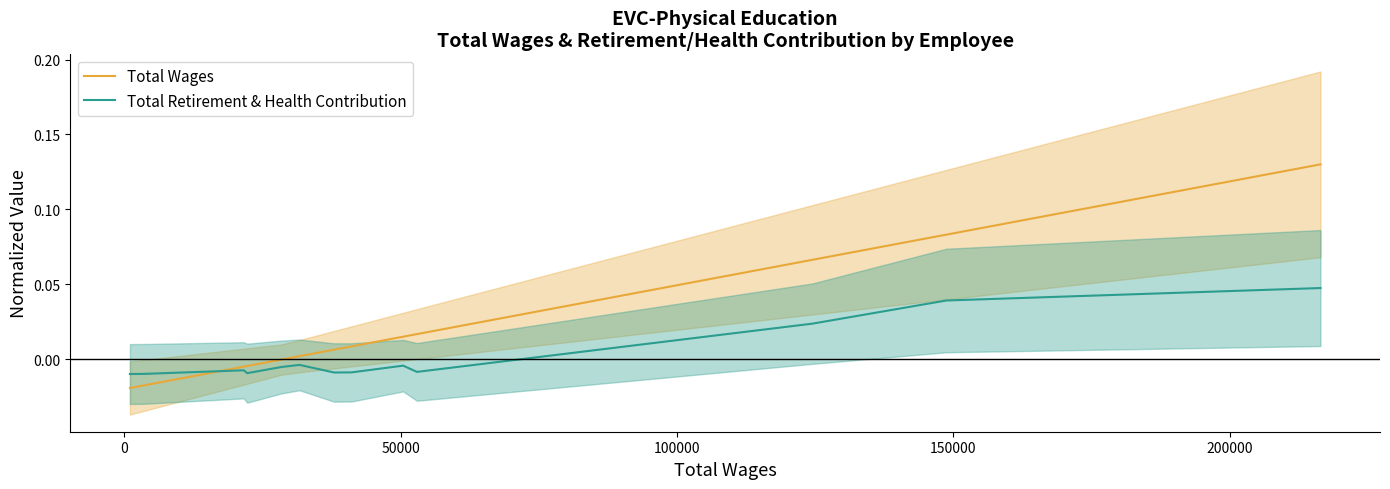

How many distinct data groups are displayed?

2